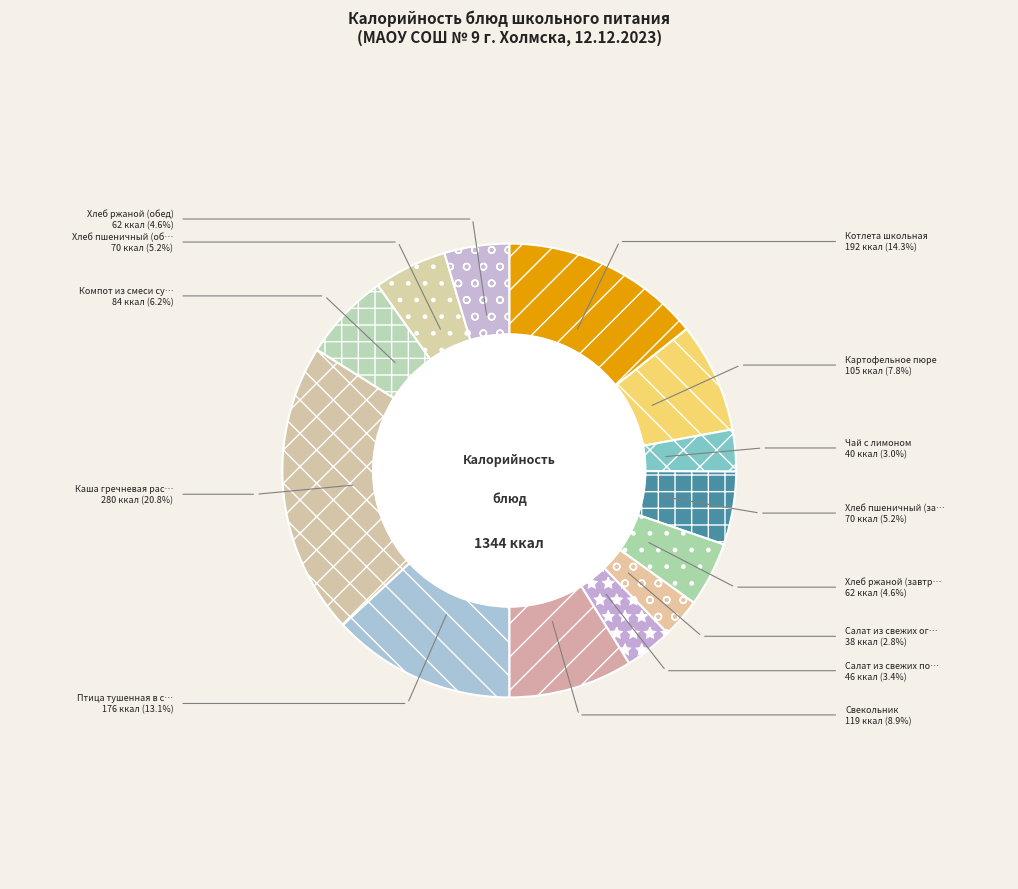

Rank the categories by value from lowest to highest.

Салат из свежих огурцов, Чай с лимоном, Салат из свежих помидоров, Хлеб ржаной (завтрак), Хлеб ржаной (обед), Хлеб пшеничный (завтрак), Хлеб пшеничный (обед), Компот из смеси сухофруктов, Картофельное пюре, Свекольник, Птица тушенная в сметанном соусе, Котлета школьная, Каша гречневая рассыпчатая